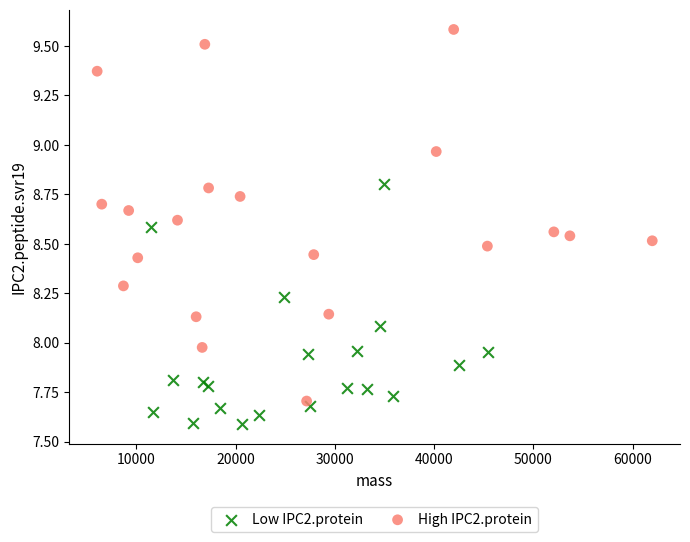

Which series reaches the maximum Y coordinate?

High IPC2.protein